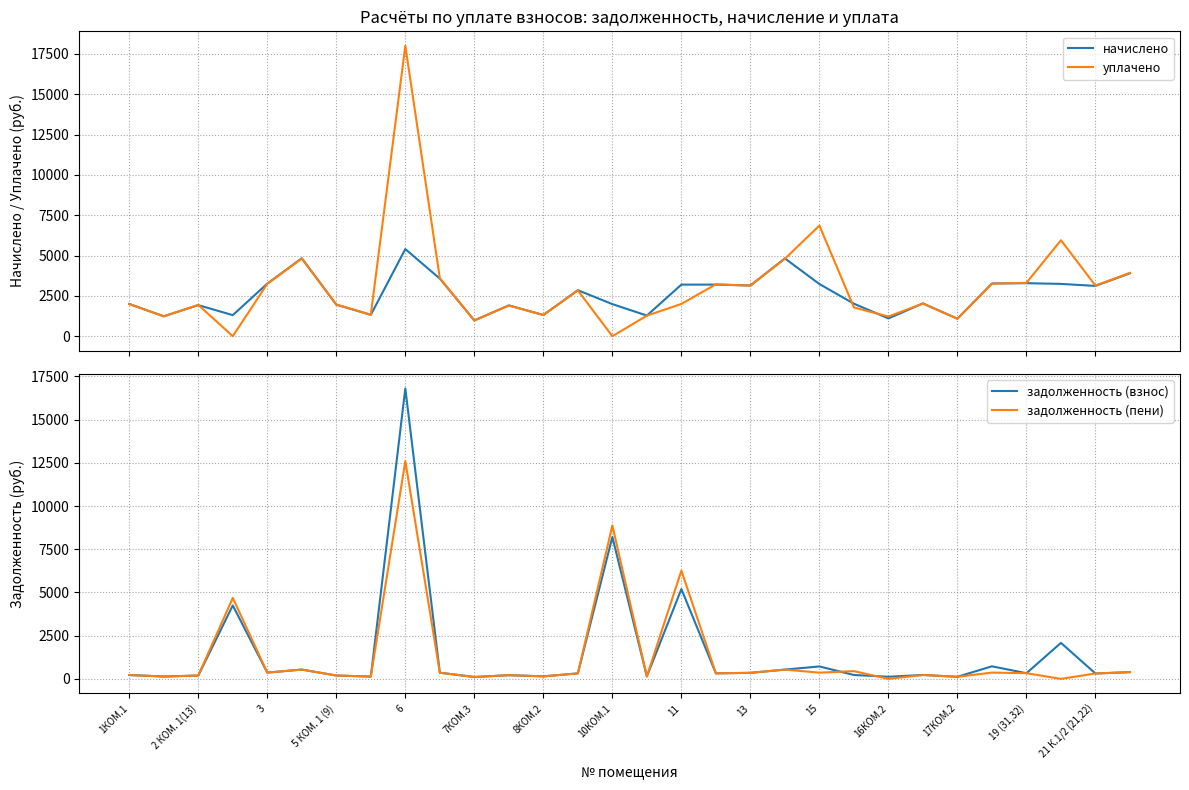

What is the sum of all уплачено values?

92107.6